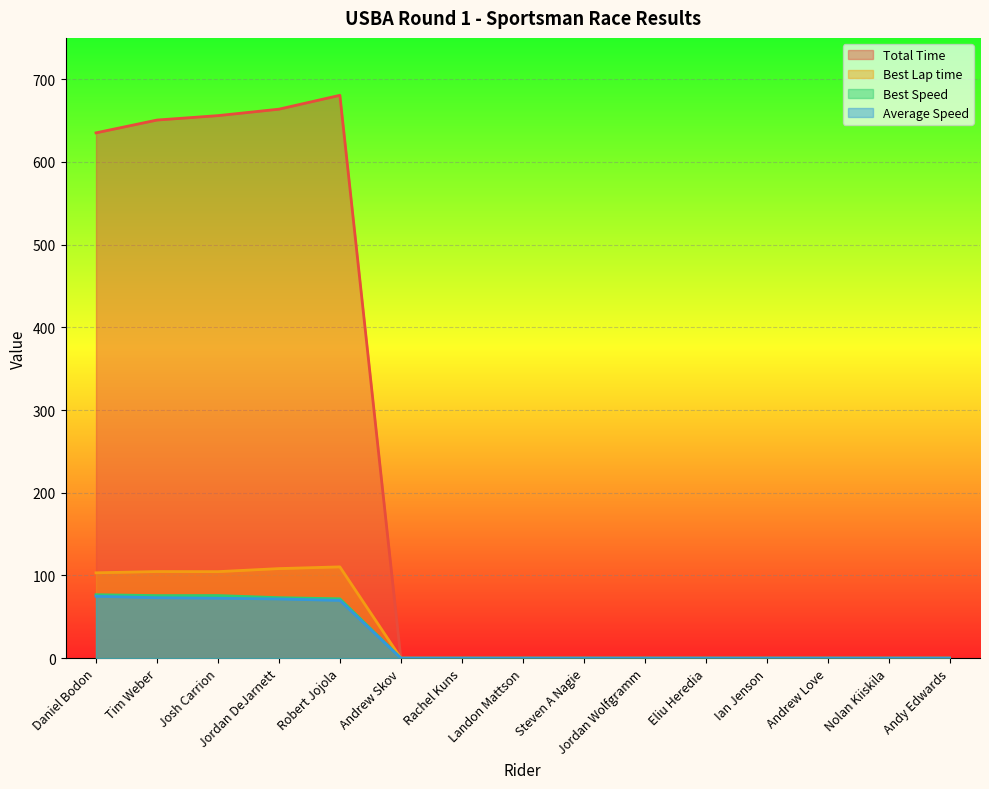

True or false: Best Speed has a value of 73.1 at Jordan DeJarnett.

True